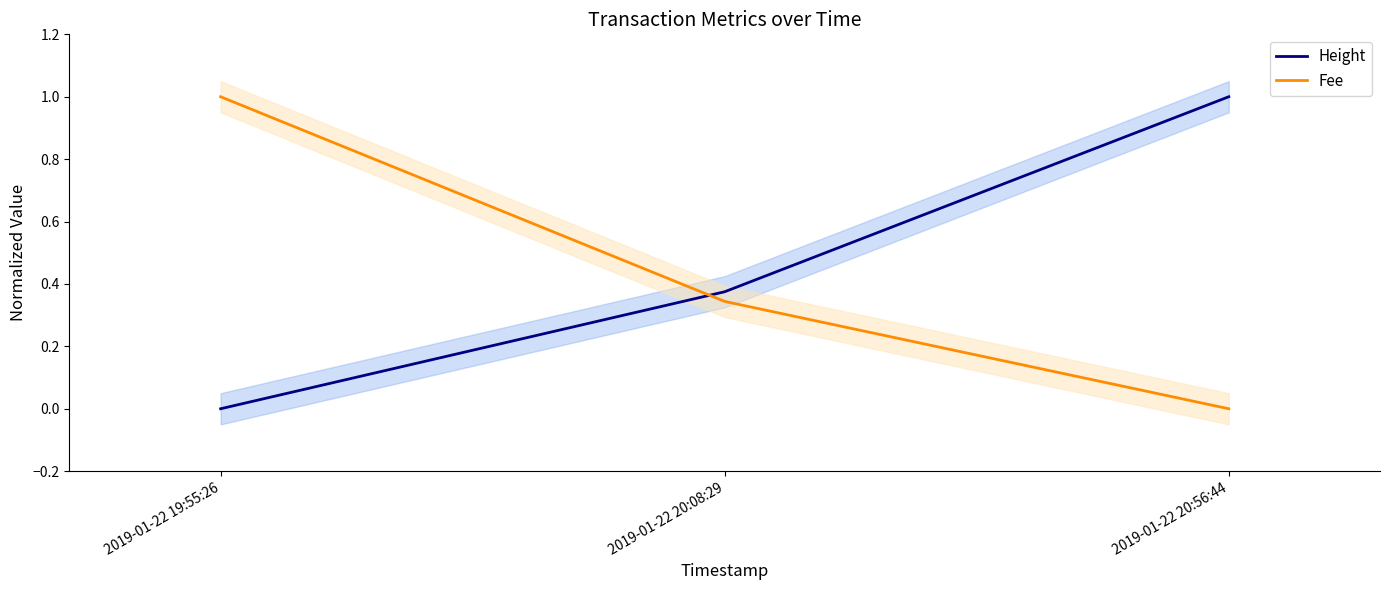

At which label is Fee closest to 0?

2019-01-22 20:56:44